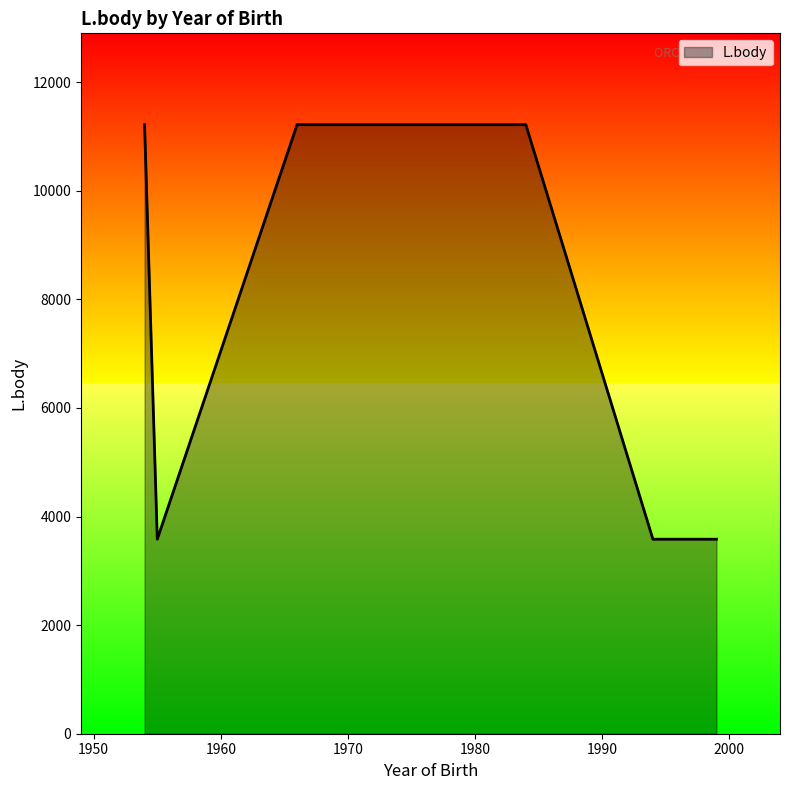

What is the difference between the maximum and minimum values?

7634